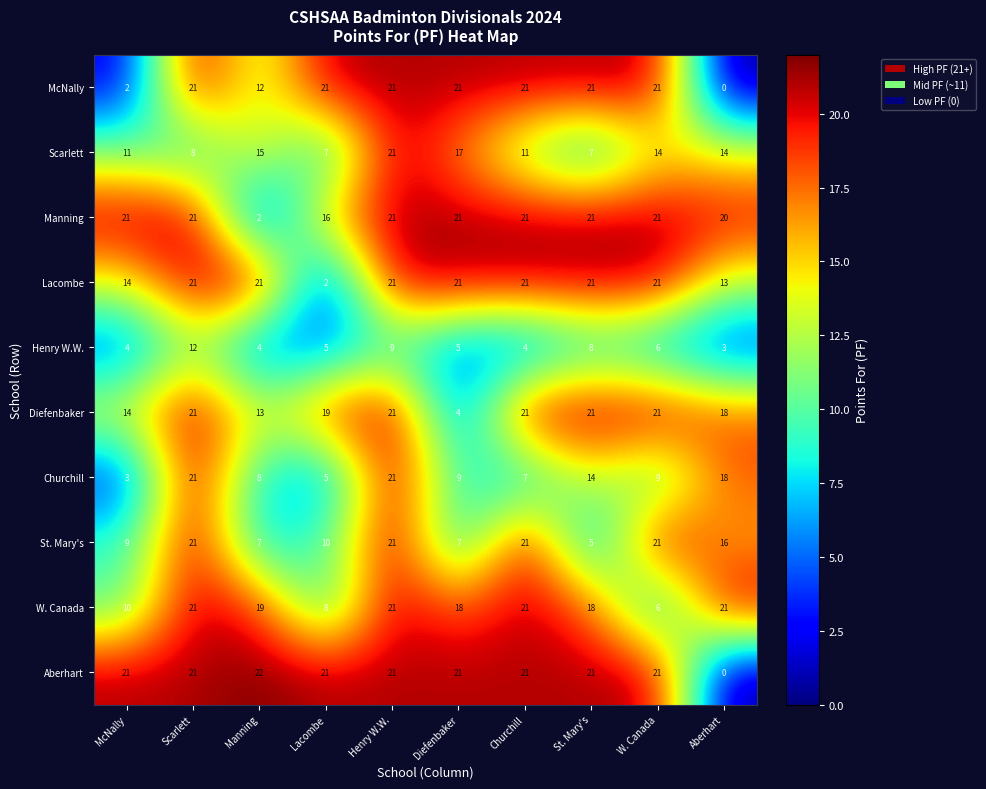

At which label is Lacombe closest to 11?

Aberhart